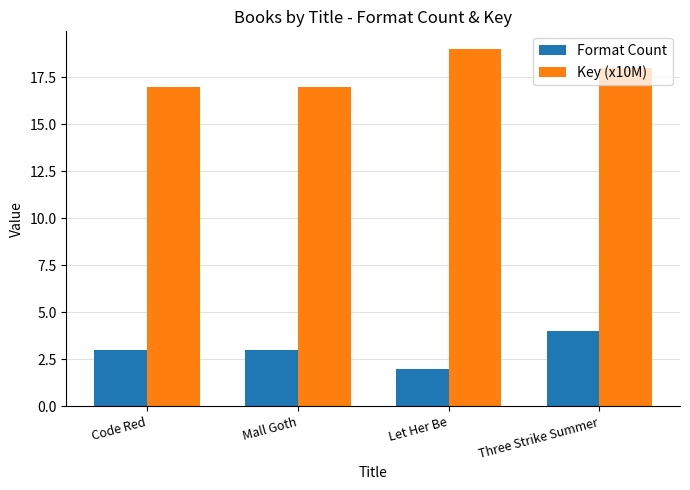

Rank the series at Mall Goth from highest to lowest value.

Key (x10M), Format Count